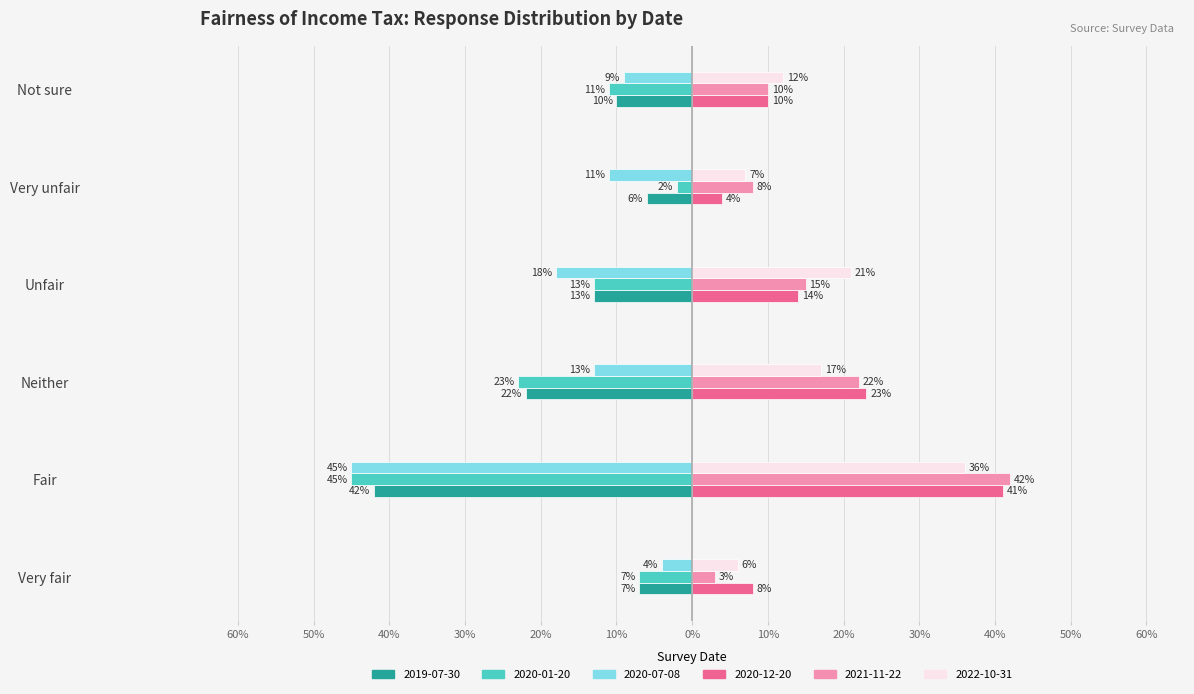

What are all the series names shown in the legend?

2019-07-30, 2020-01-20, 2020-07-08, 2020-12-20, 2021-11-22, 2022-10-31